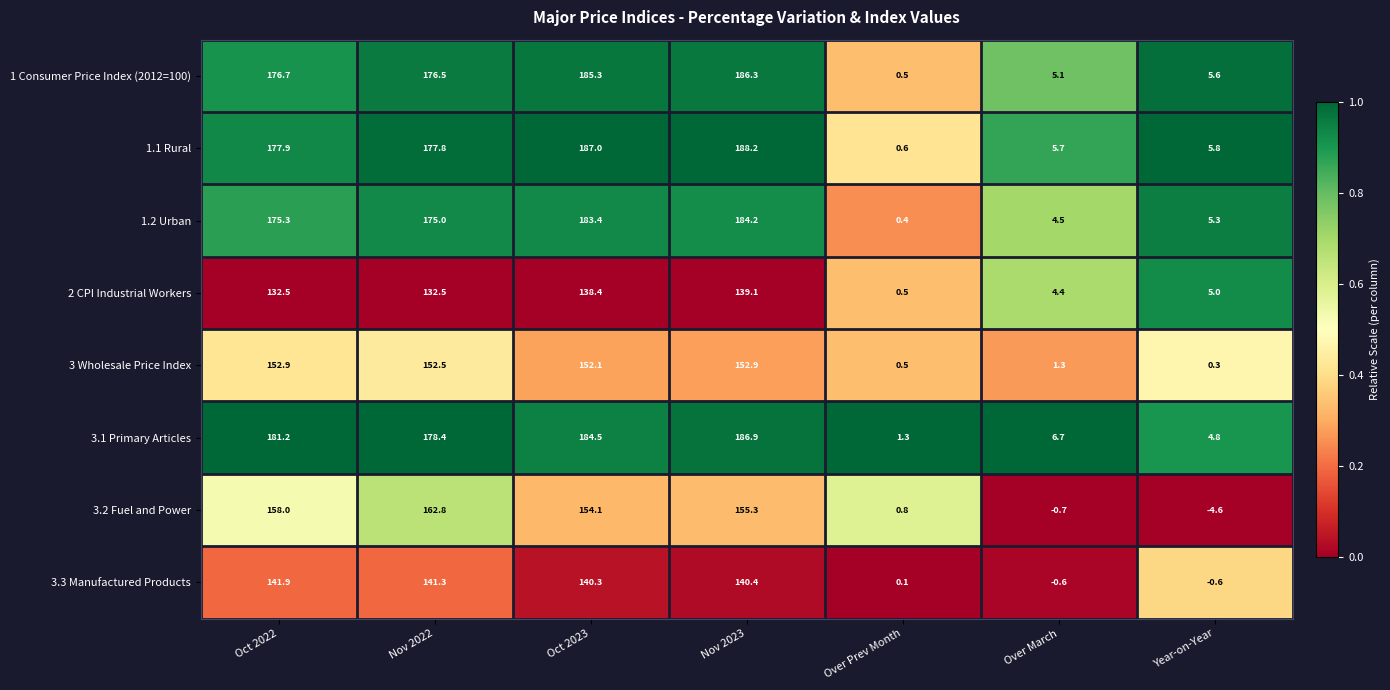

Is it true that 2 CPI Industrial Workers equals 132.5 at Nov 2022?

True